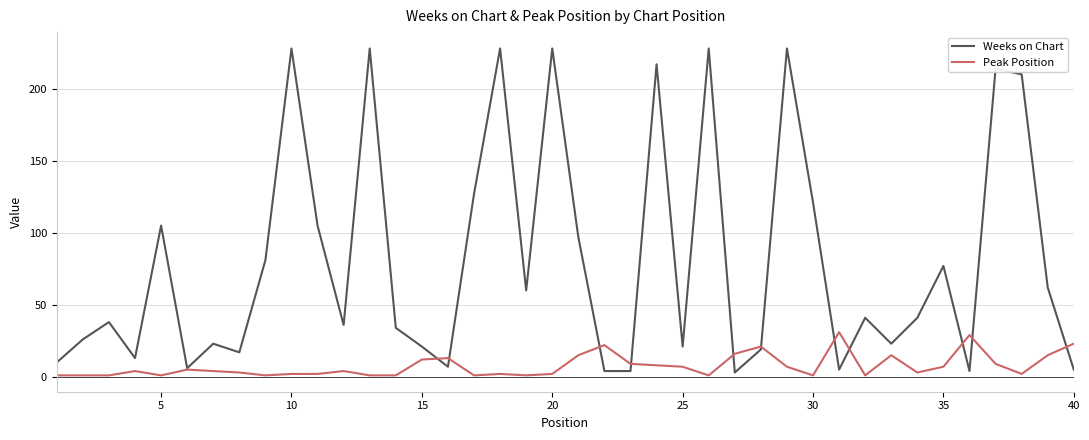

Rank the series by their maximum value, from highest to lowest.

Weeks on Chart, Peak Position